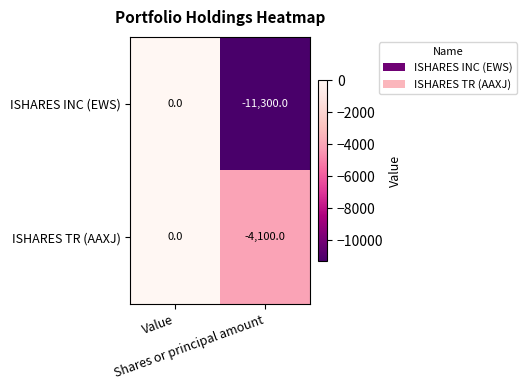

At Shares or principal amount, list the series in order from smallest to largest.

ISHARES INC (EWS), ISHARES TR (AAXJ)